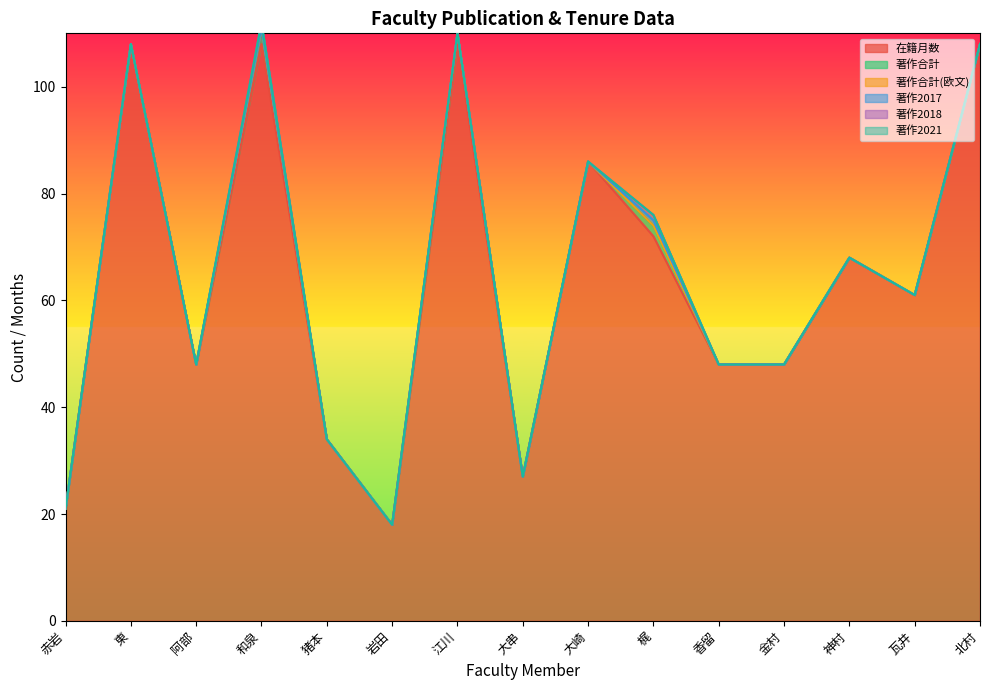

What are all the series names shown in the legend?

在籍月数, 著作合計, 著作合計(欧文), 著作2017, 著作2018, 著作2021